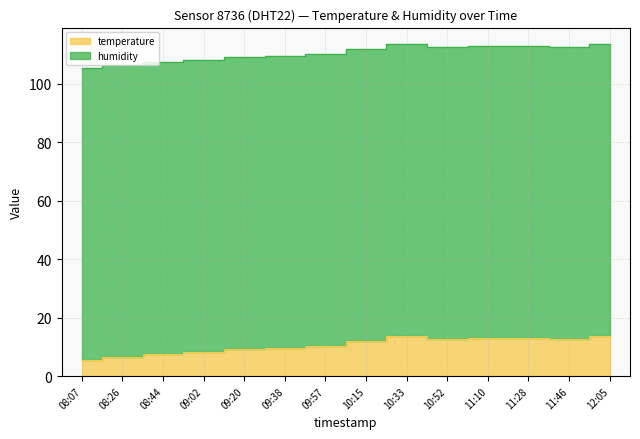

At which label is the value closest to 9?

09:20